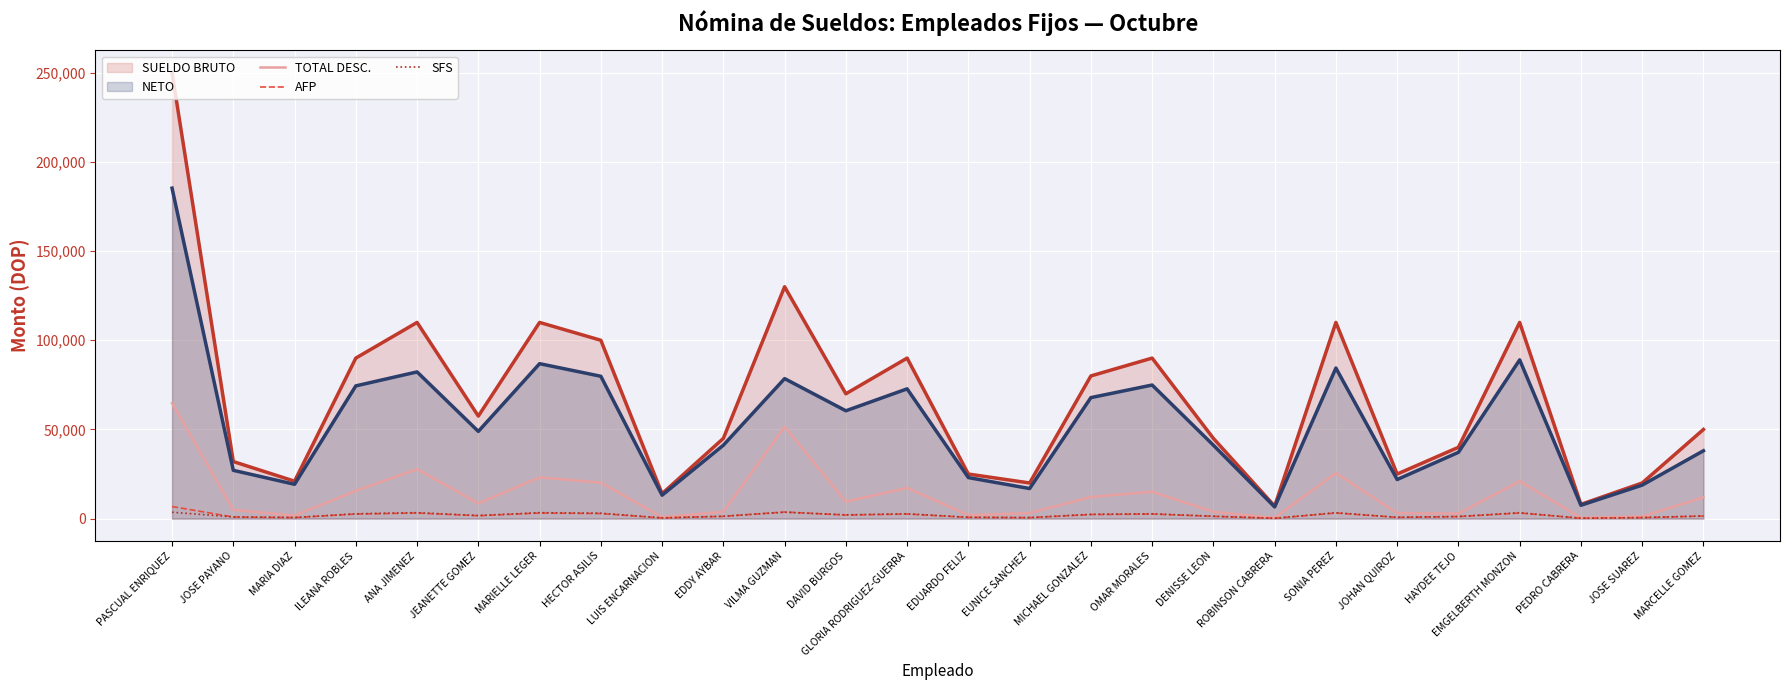

What is the label of the 18th point from the left?

DENISSE LEON